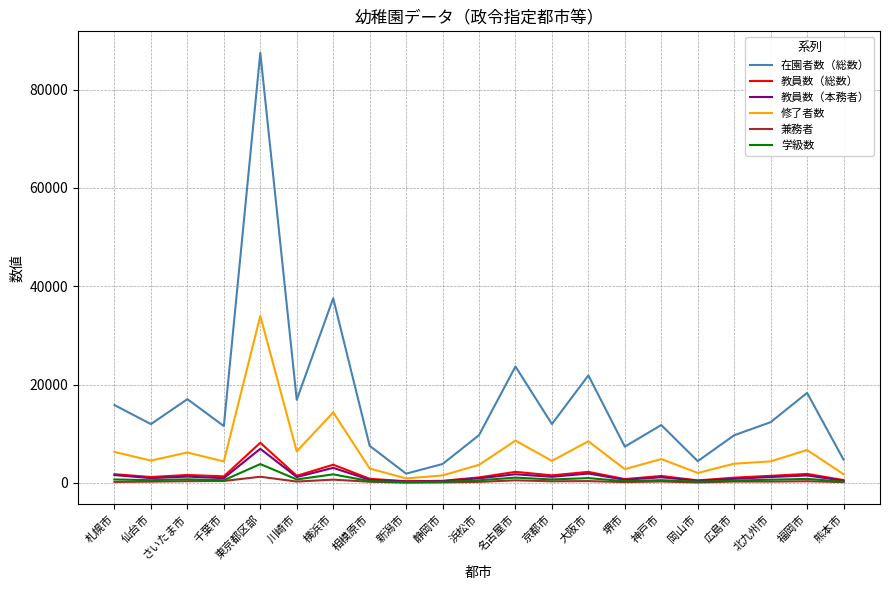

List the series in order of their peak value, lowest first.

兼務者, 学級数, 教員数（本務者）, 教員数（総数）, 修了者数, 在園者数（総数）